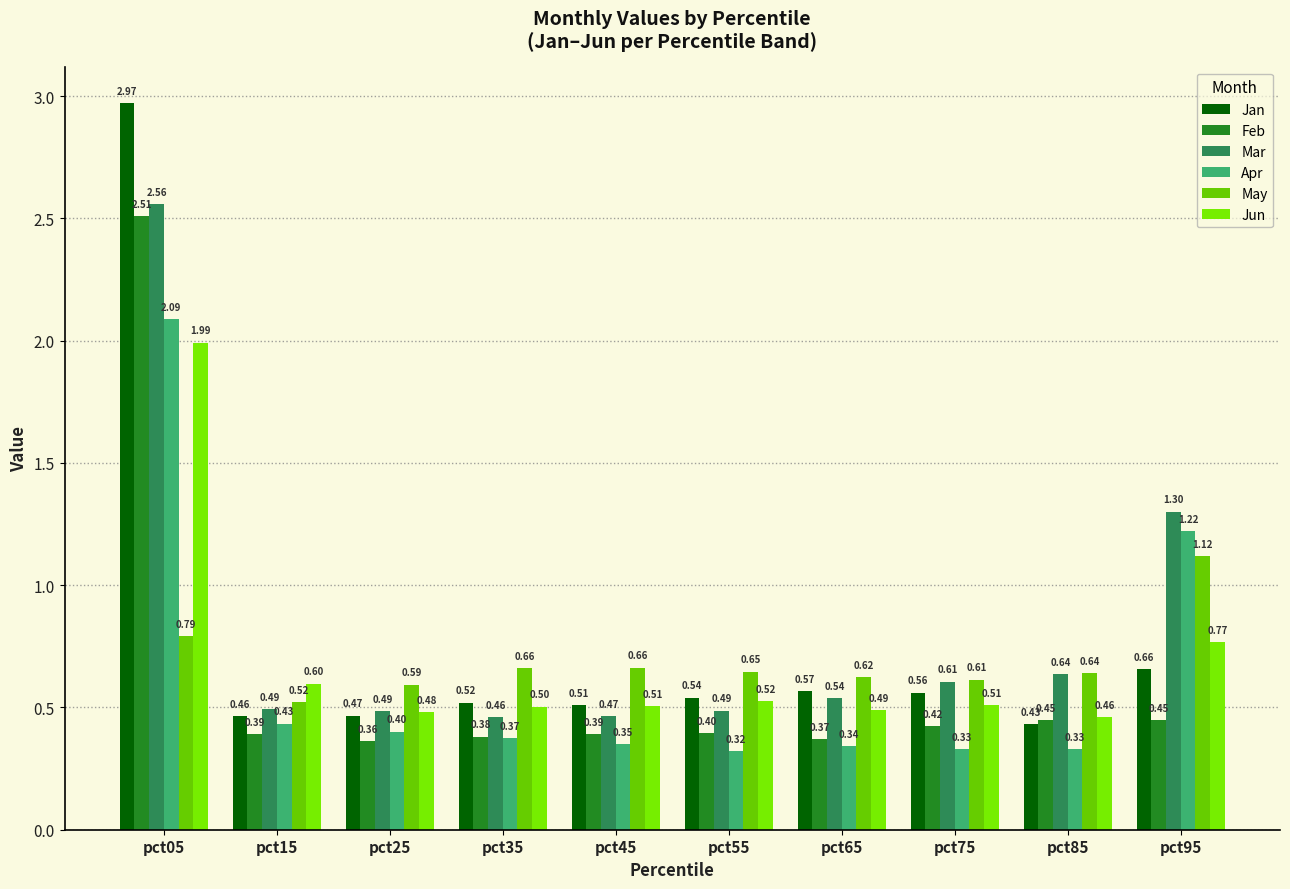

What is the difference between the second highest and minimum values in the Jan series?

0.2